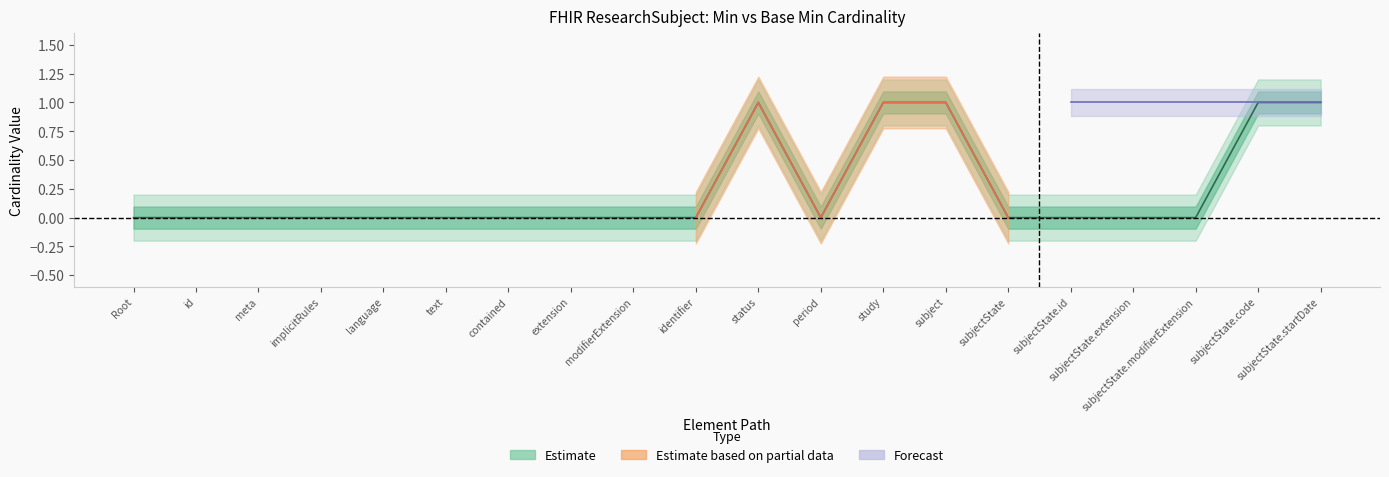

What is the difference between the second highest and minimum values in the Min (Estimate) series?

1